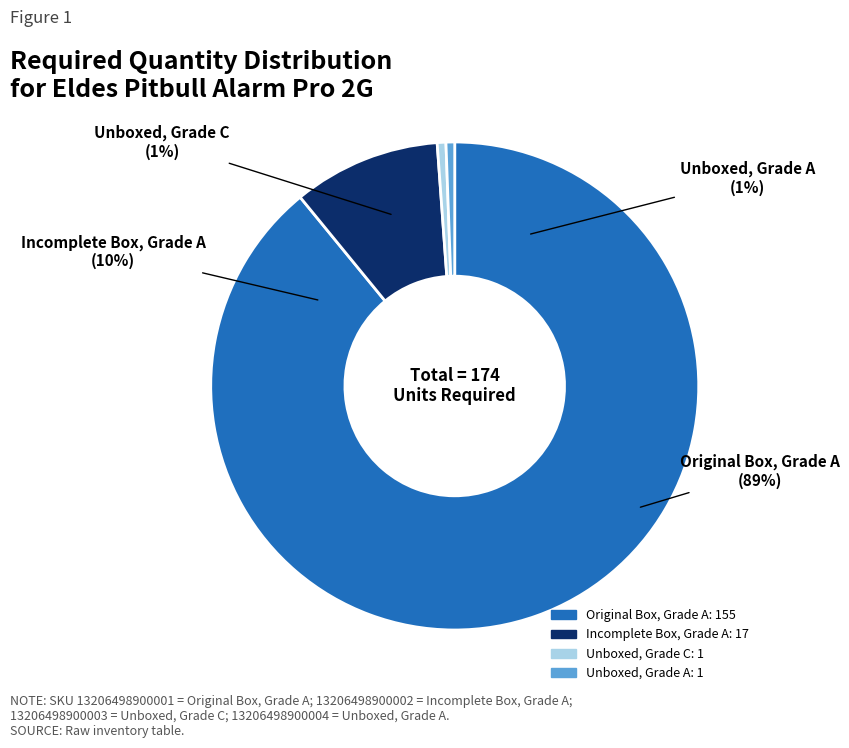

To the nearest percent, what is the difference between the largest and smallest slice percentages?

89%